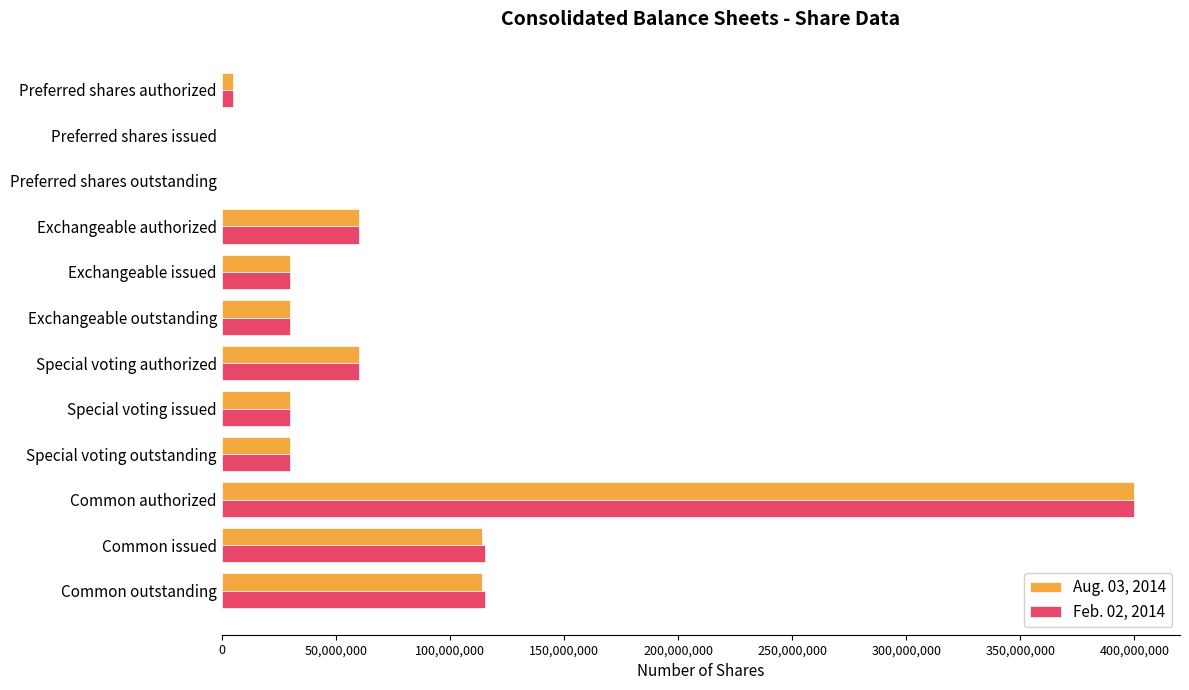

The value of Aug. 03, 2014 at Common authorized is 588018142. True or false?

False